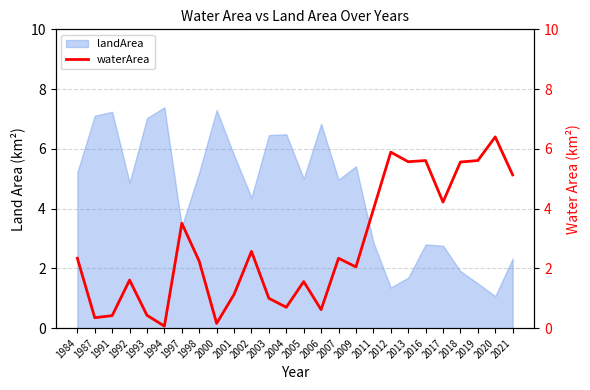

What is the smallest value displayed?

0.1